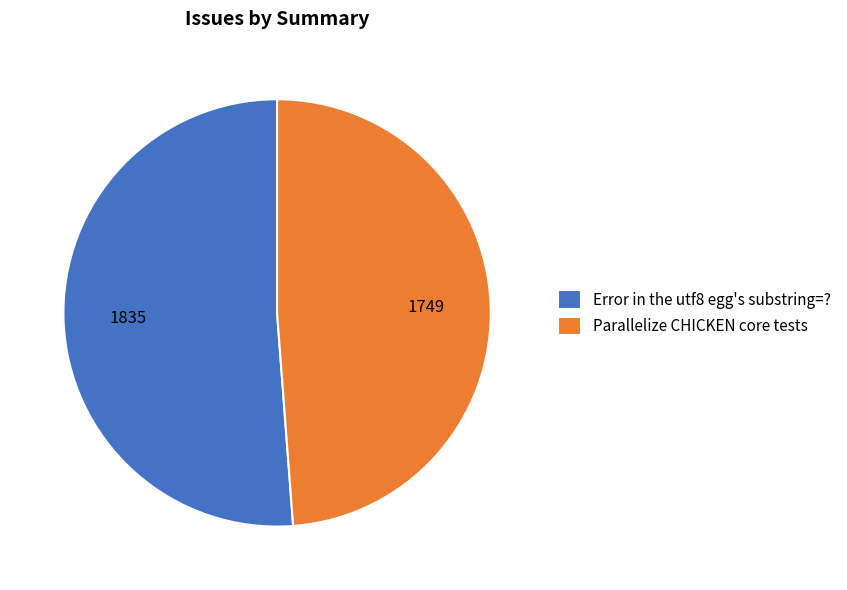

Rank the categories by value from lowest to highest.

Parallelize CHICKEN core tests, Error in the utf8 egg's substring=?